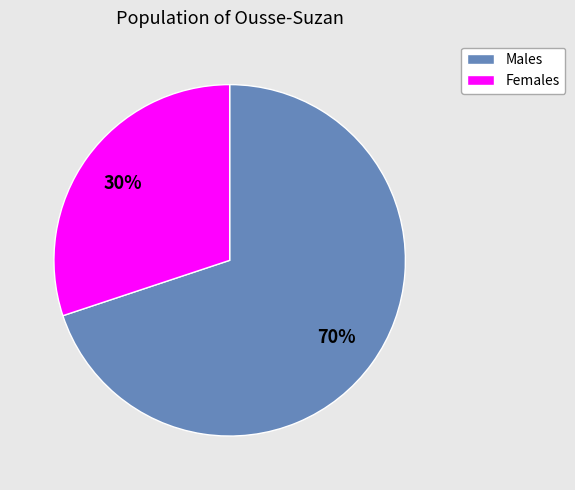

To the nearest percent, what is the difference between the largest and smallest slice percentages?

40%